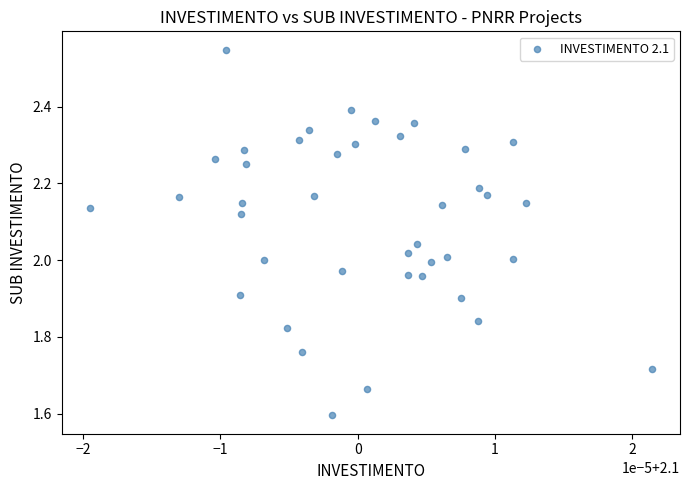

What is the range of Y values (max minus min)?

1.0